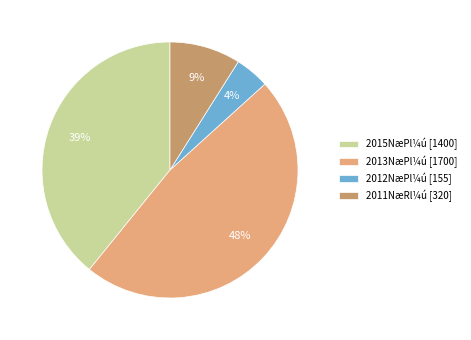

Is the sum of 2011NæRl¼ú [320] and 2013NæPl¼ú [1700] greater than half?

Yes